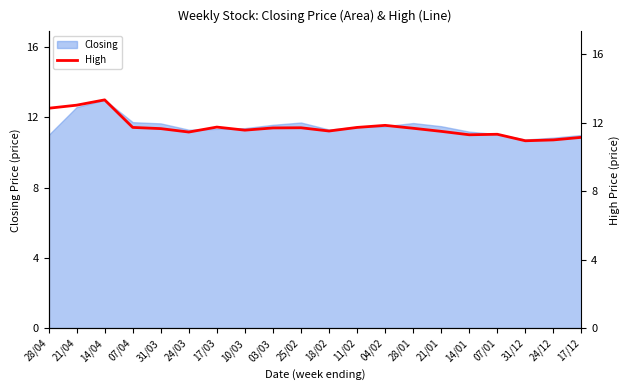

The chart shows a value of 11.5 at 18/02. True or false?

True